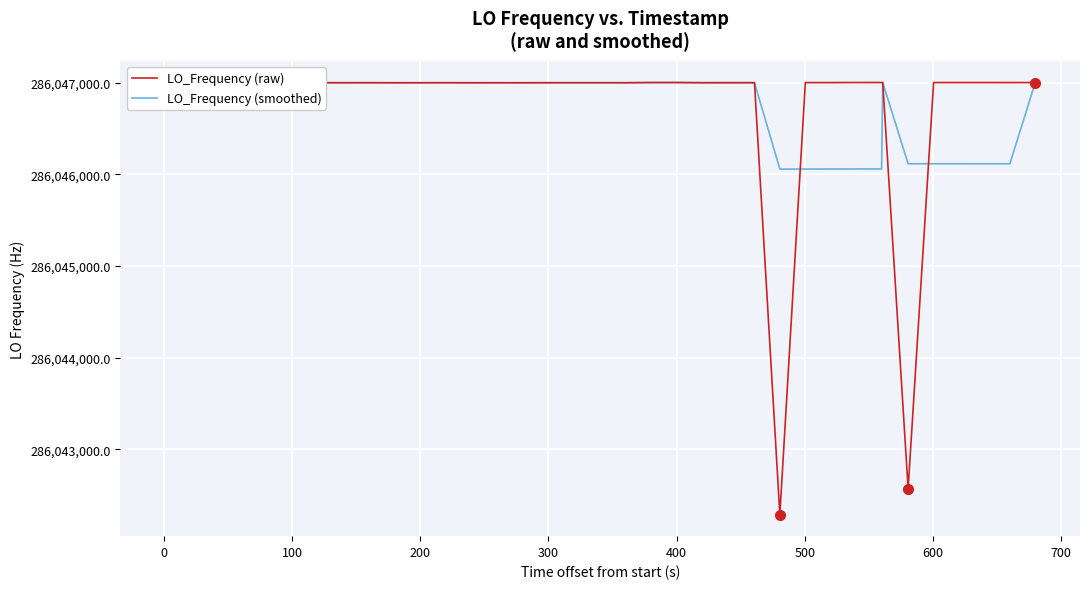

At how many categories does at least one series exceed 286044741?

40